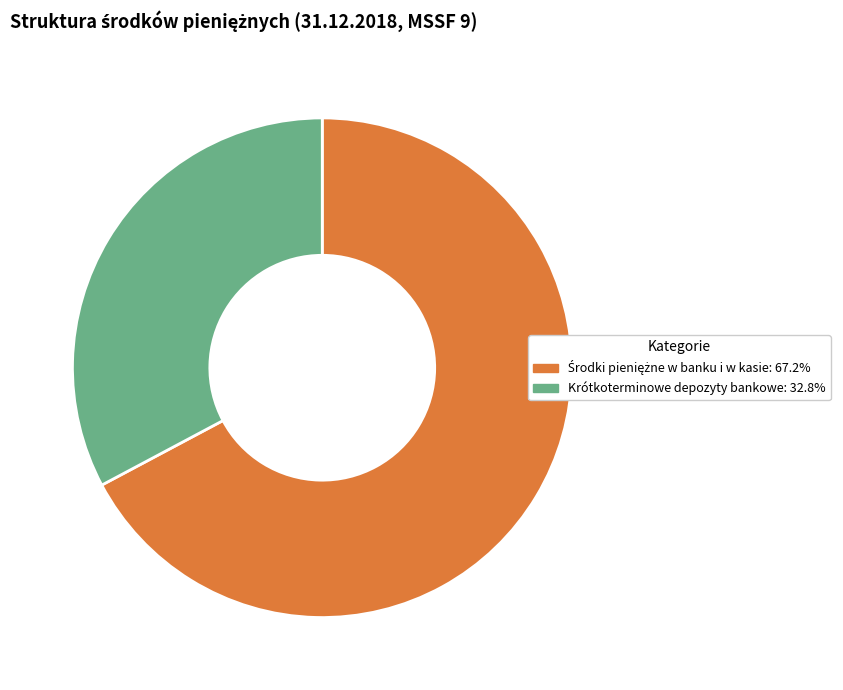

Does Krótkoterminowe depozyty bankowe account for over 50% of the chart?

No